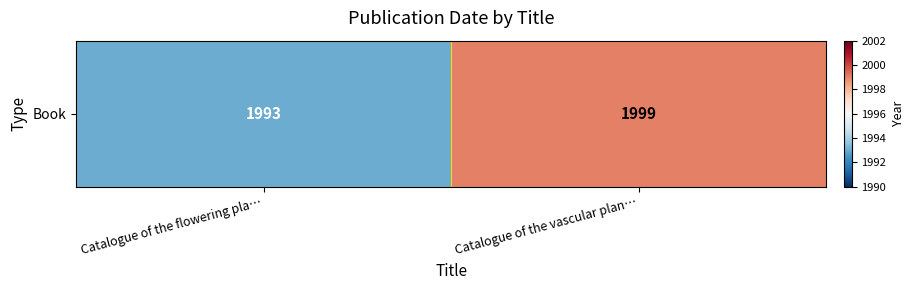

What is the maximum value shown in the chart?

1999